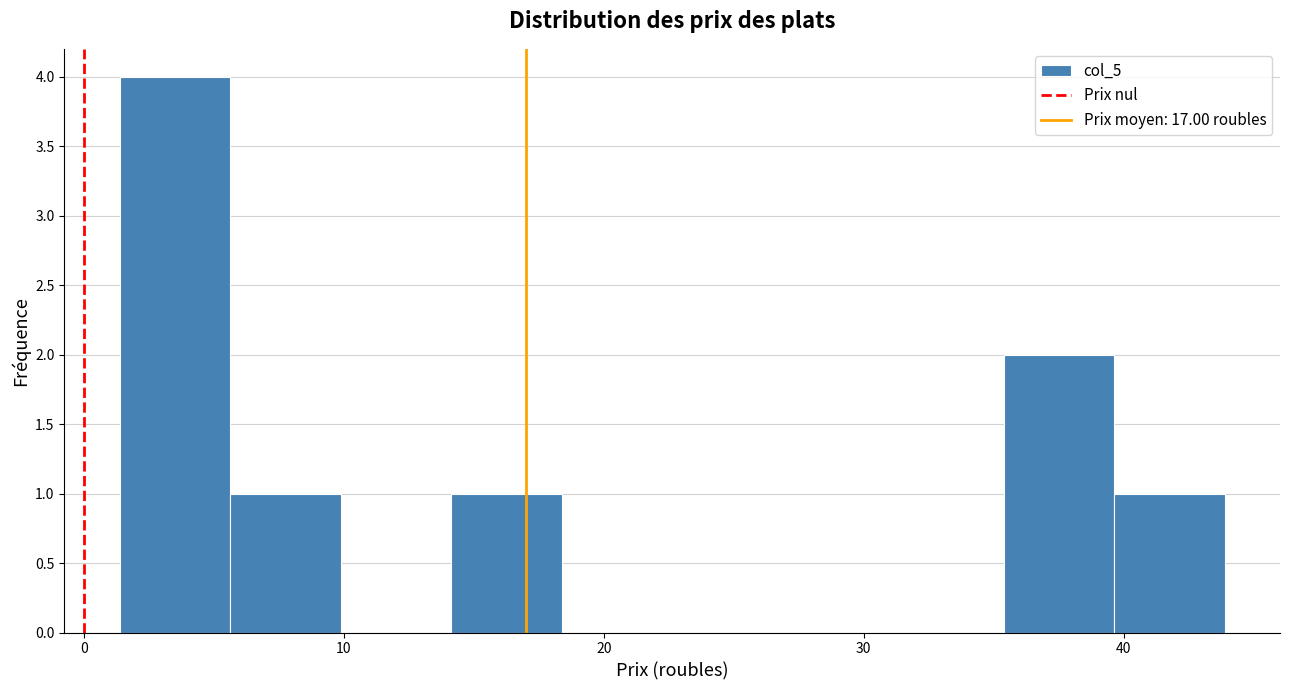

Over which range of the x-axis is the bar tallest?

1 to 6